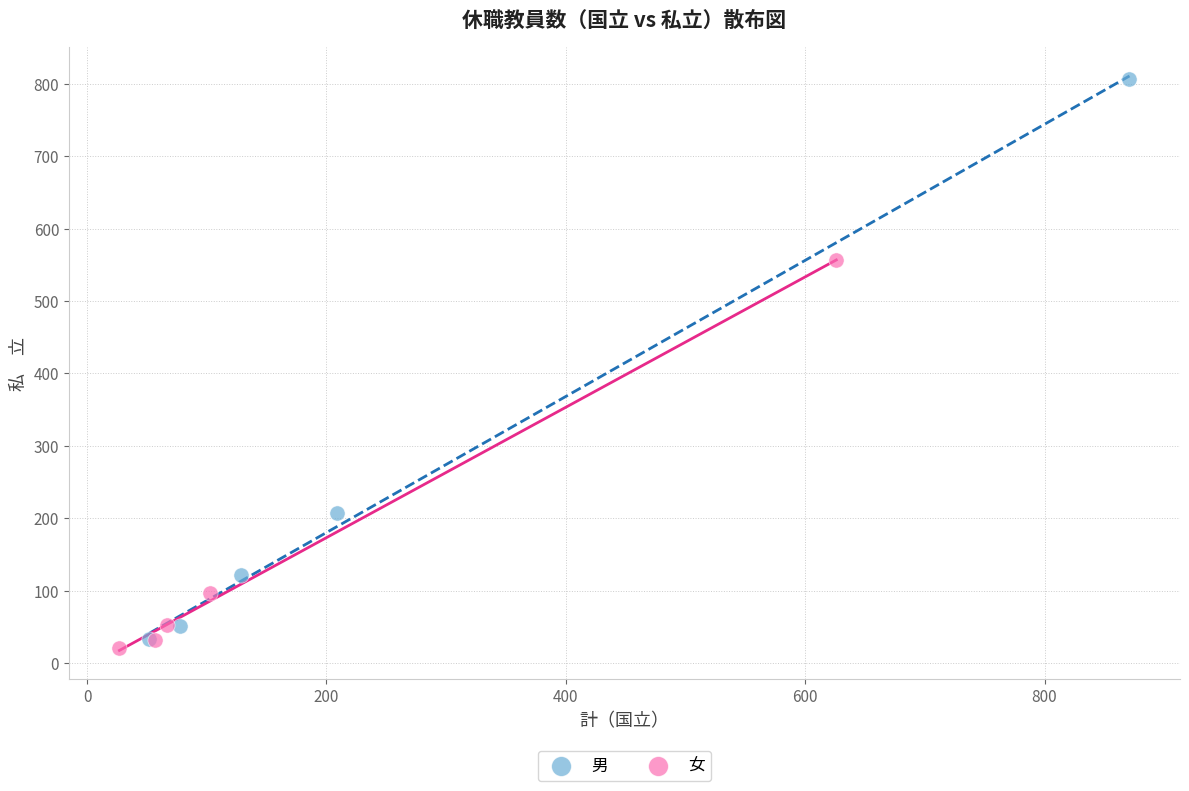

Which series reaches the minimum Y coordinate?

女